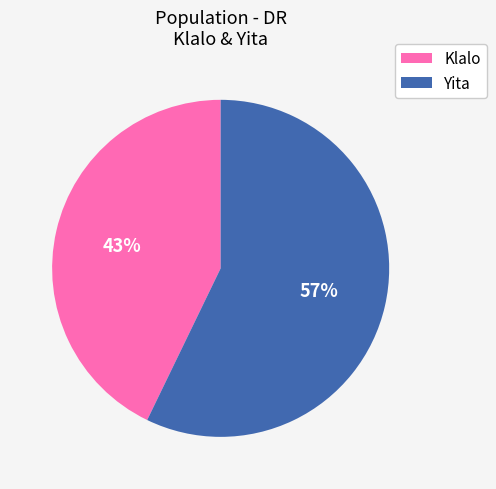

To the nearest percent, what is the average slice percentage?

50%